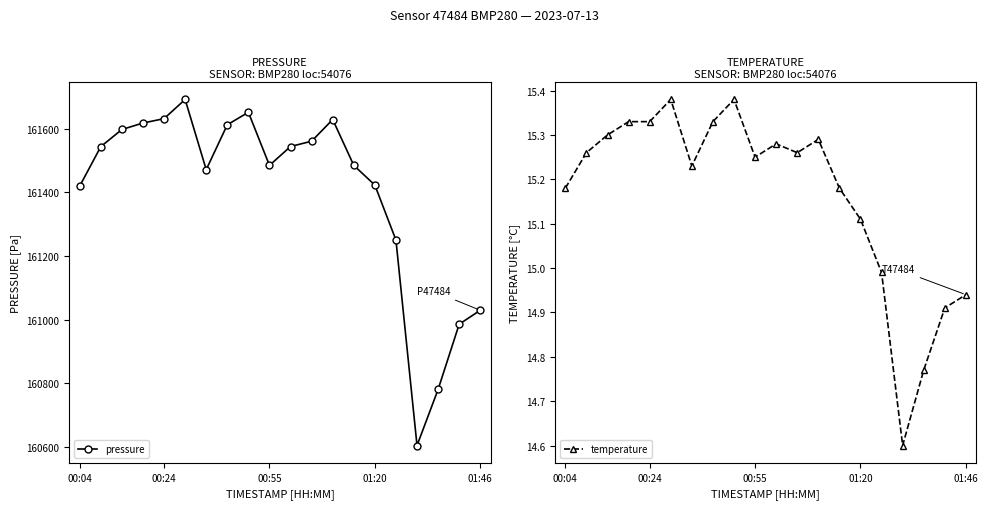

What is the lowest value of the pressure series?

160605.2